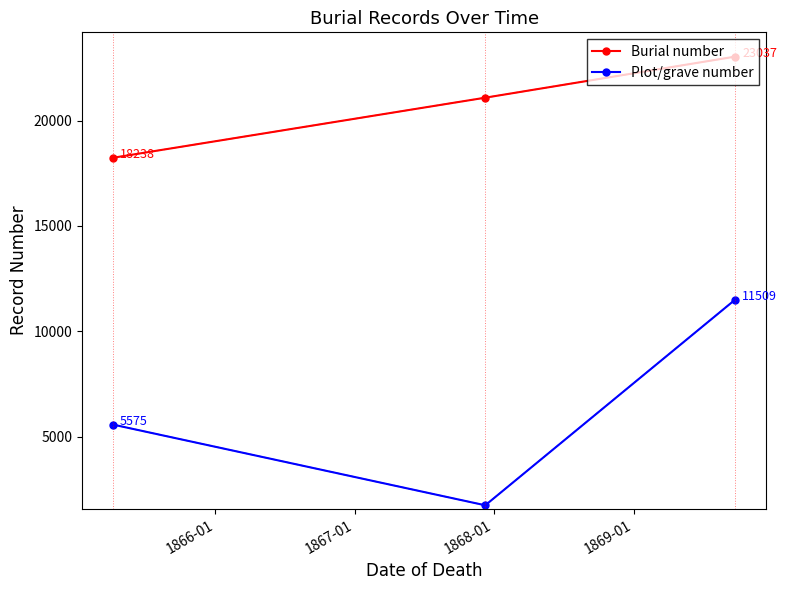

What is the highest value of the Plot/grave number series?

11509